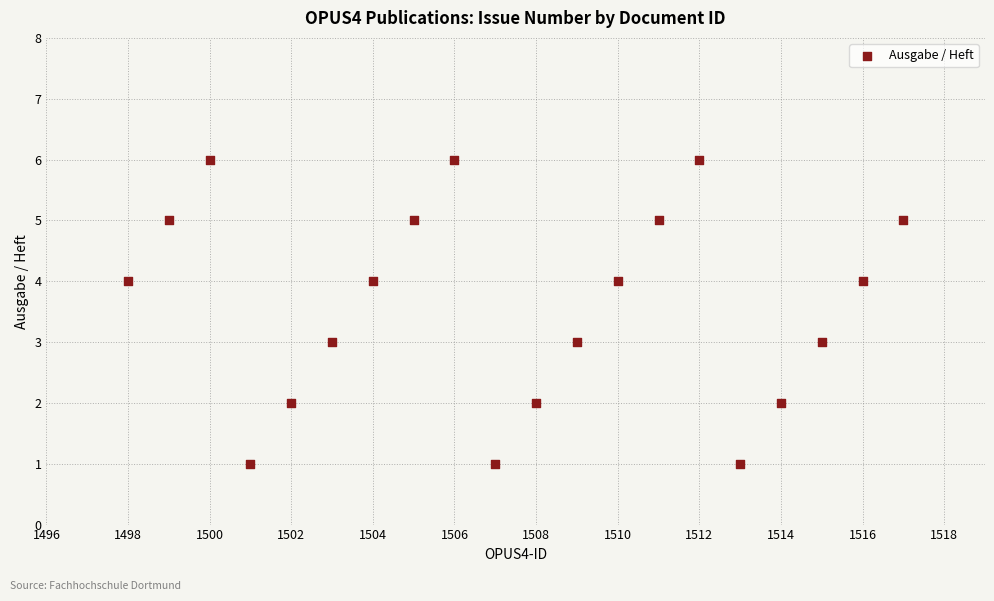

What is the range of X values (max minus min)?

19